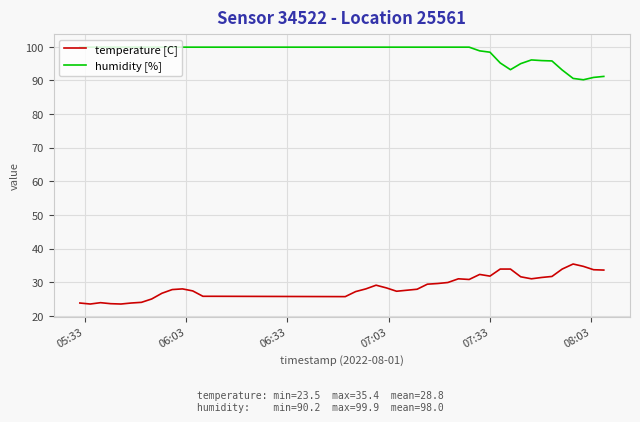

True or false: humidity [%] and temperature [C] cross at least once.

False